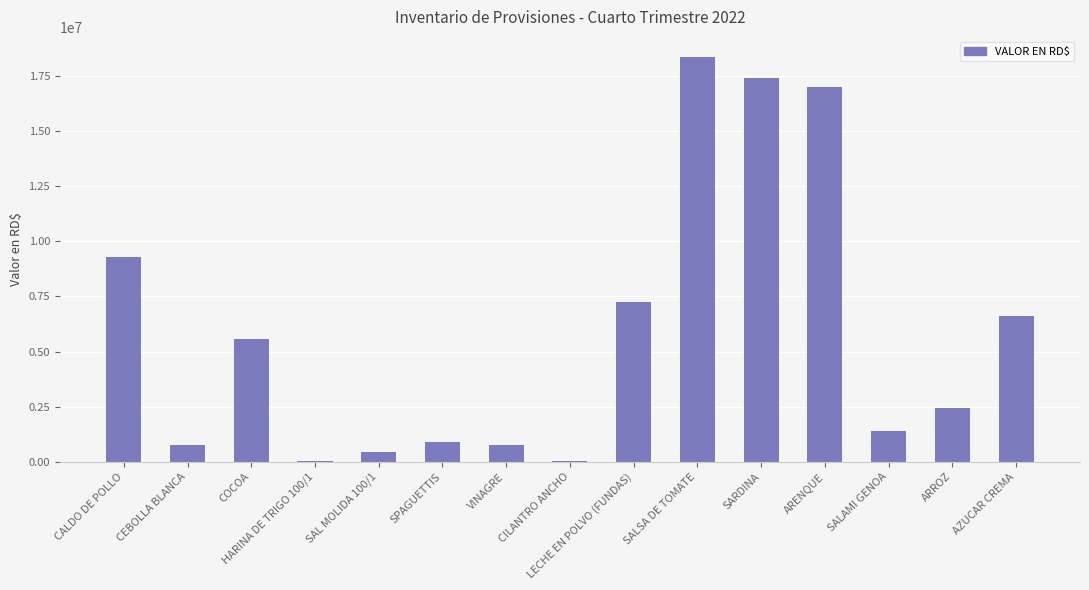

Which has a higher value, CEBOLLA BLANCA or SALSA DE TOMATE?

SALSA DE TOMATE